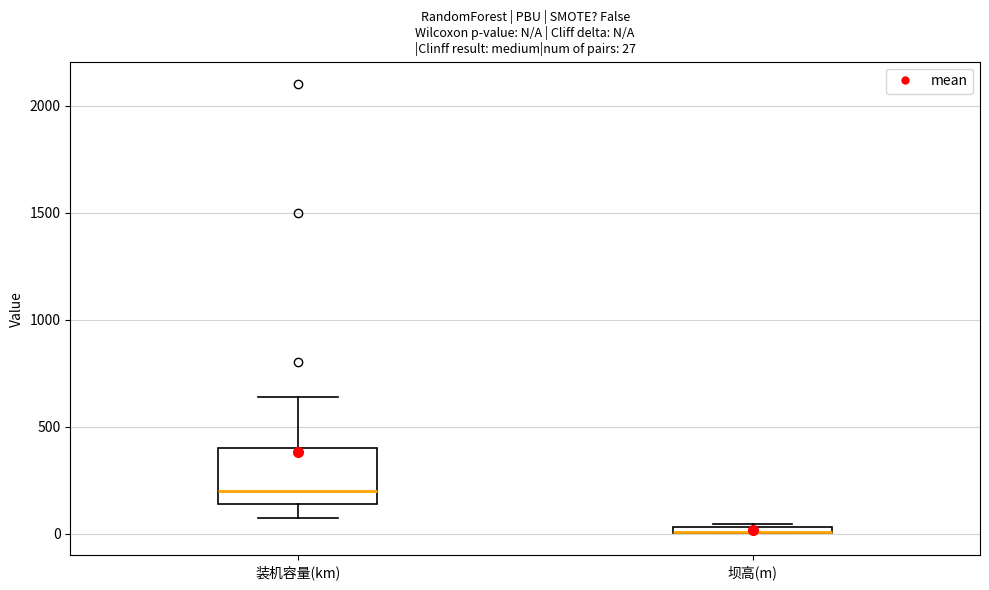

Comparing the boxes themselves (not the whiskers), which one is the tallest?

装机容量(km)